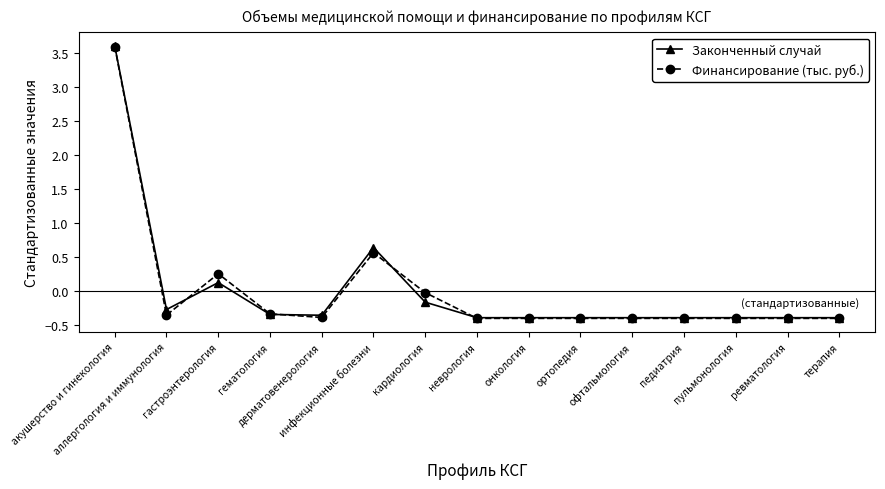

How many values in Законченный случай are below zero?

12